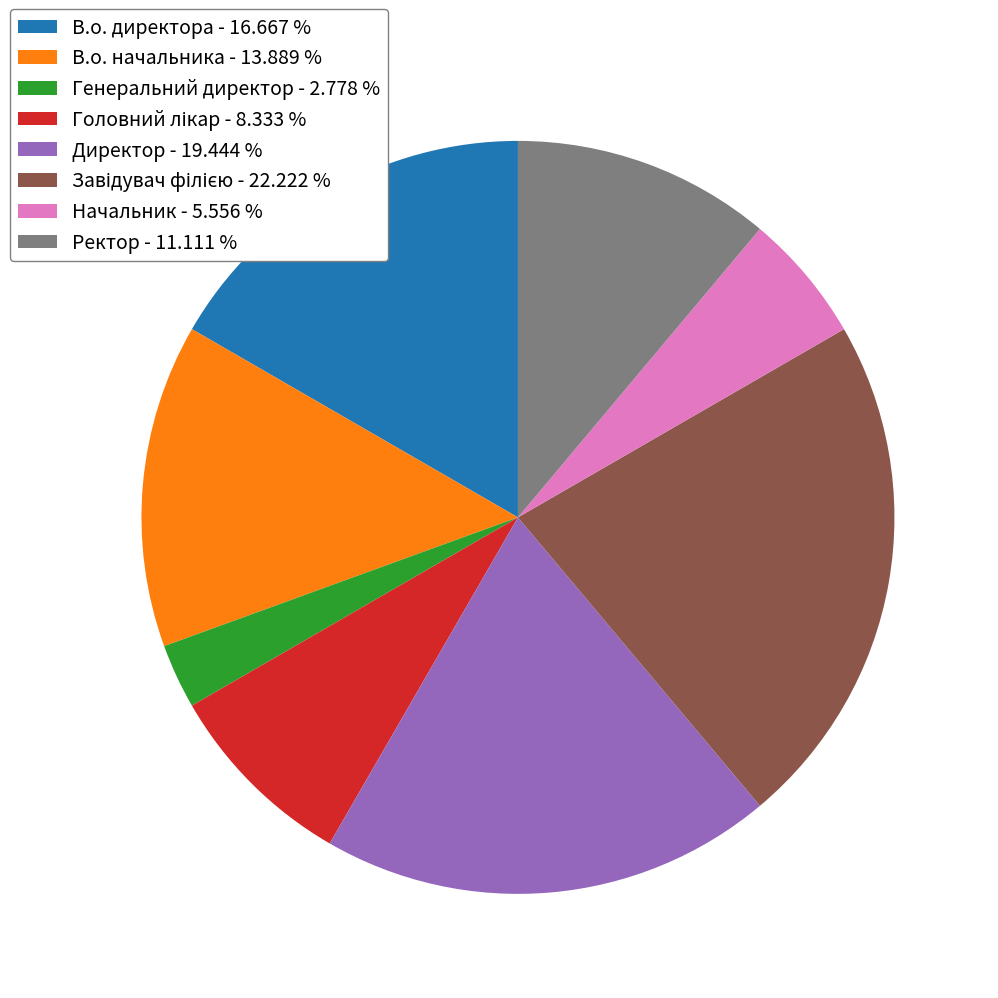

Which has a higher value, Начальник or Директор?

Директор